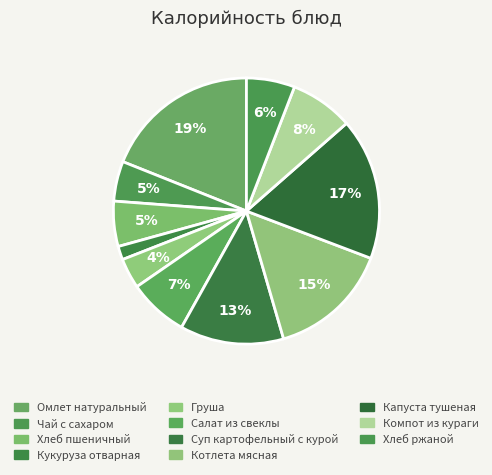

How much of the chart is everything except Хлеб пшеничный?

94.5%